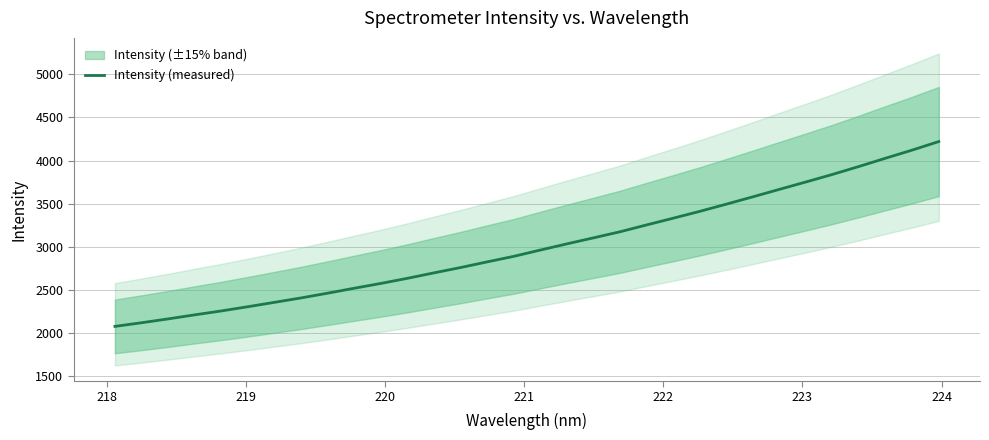

What is the maximum value for Intensity (measured)?

4220.4